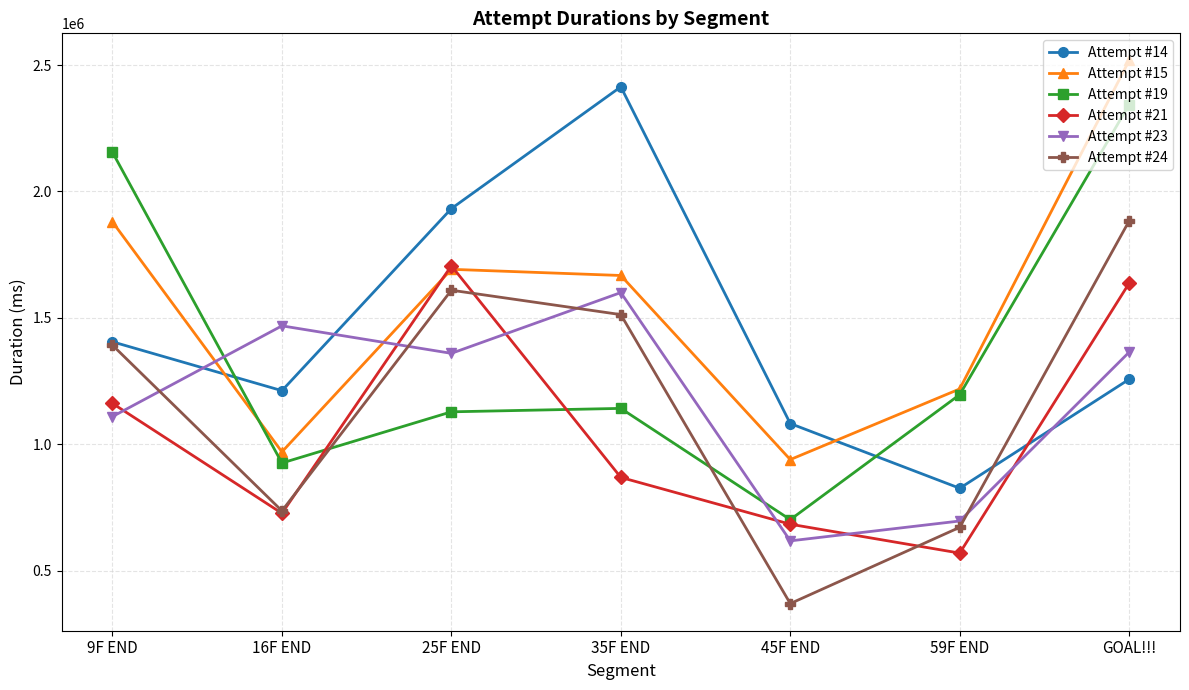

What are all the series names shown in the legend?

Attempt #14, Attempt #15, Attempt #19, Attempt #21, Attempt #23, Attempt #24